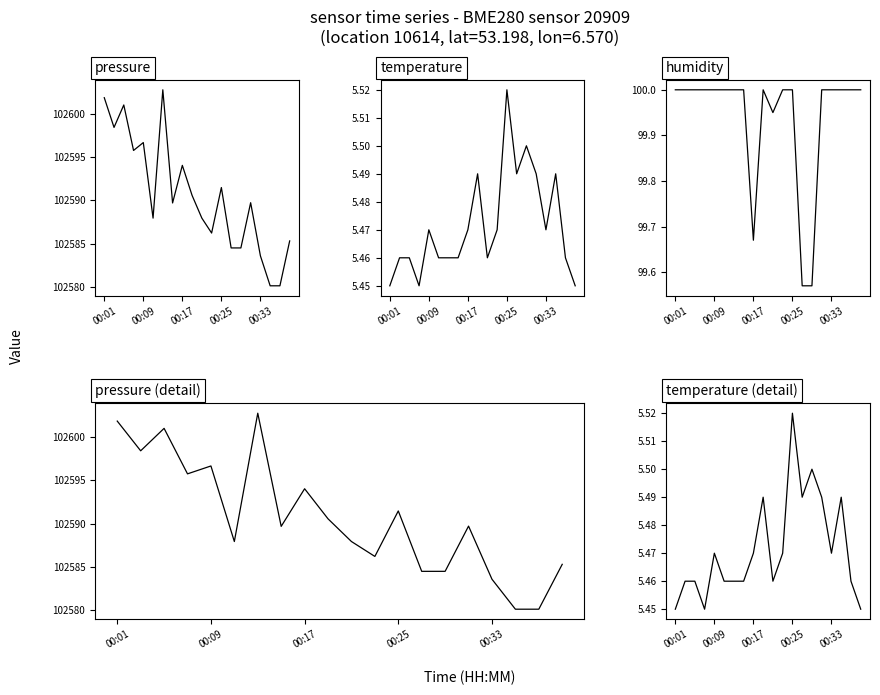

At how many categories does at least one series exceed 97674?

20